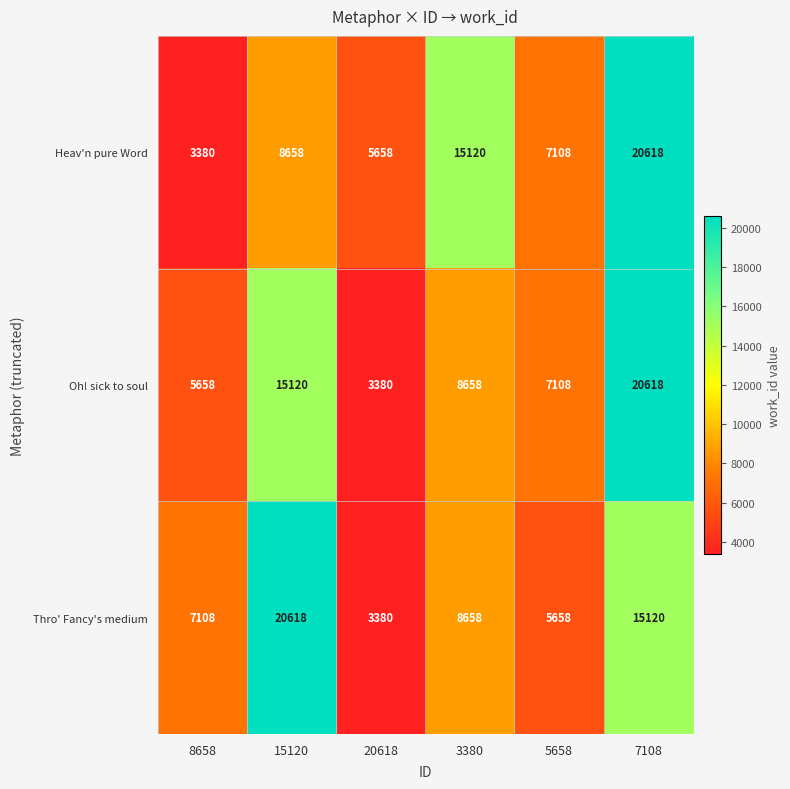

What is the total value across all series at 15120?

44396